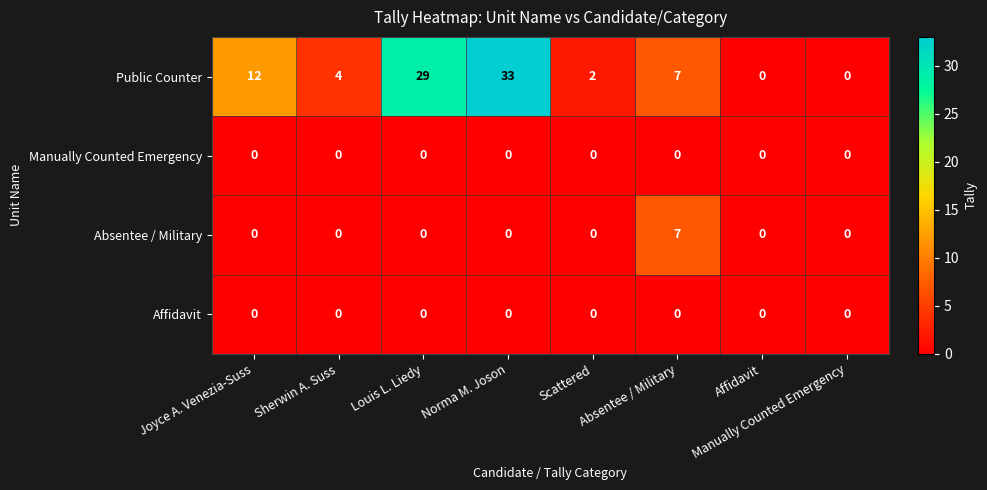

Which series has the widest spread of values?

Public Counter